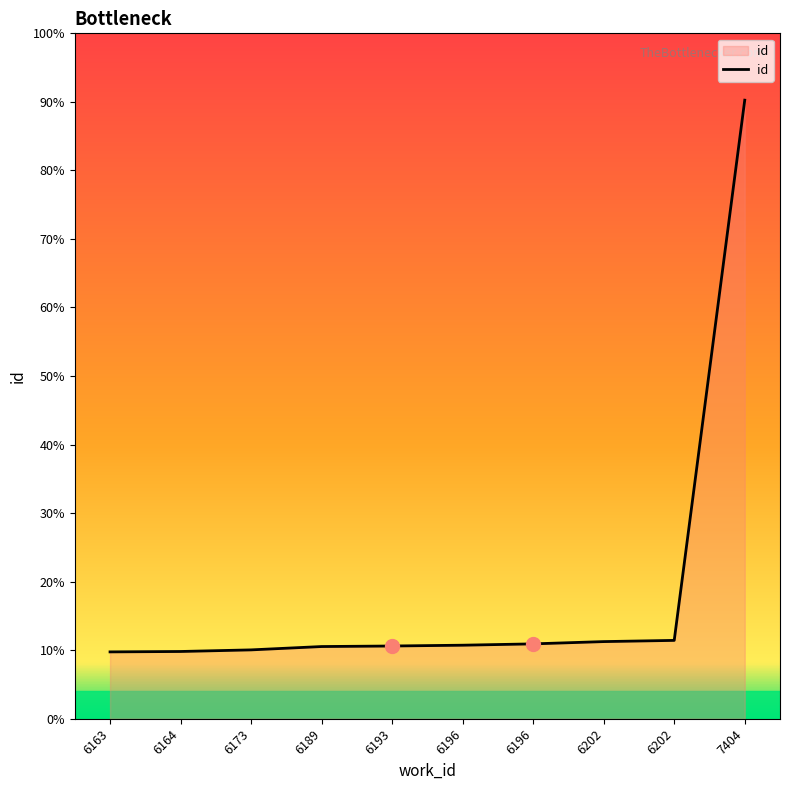

Which label corresponds to the smallest value in the chart?

6163